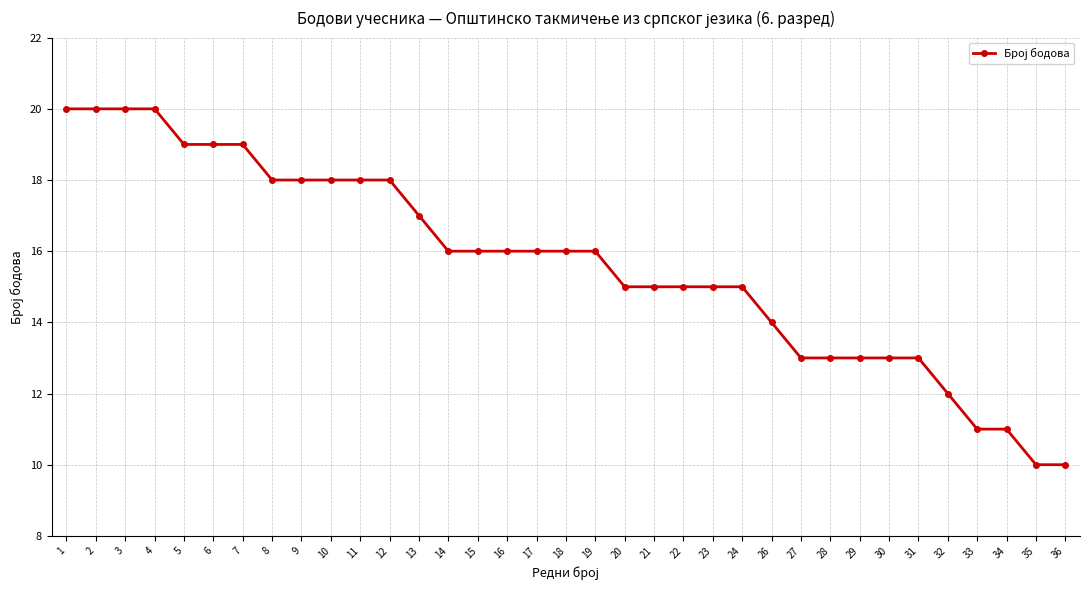

What is the greatest value displayed?

20